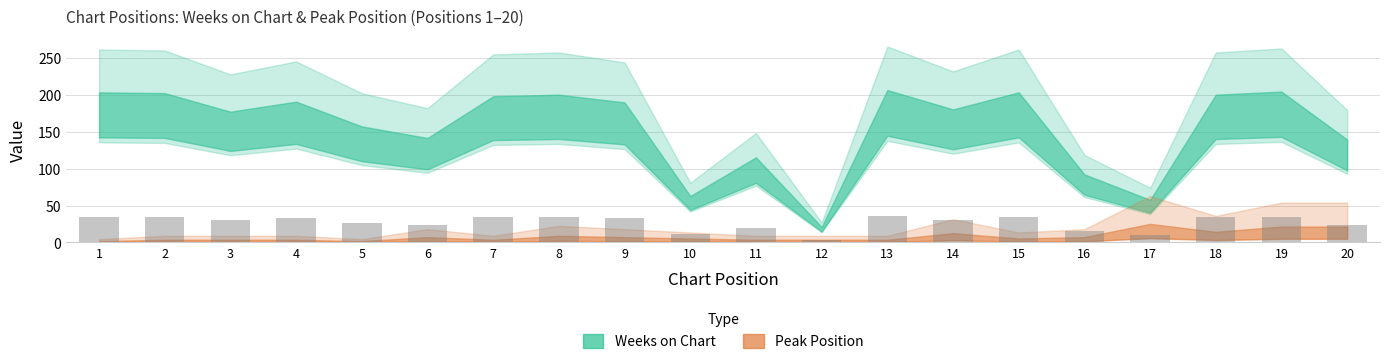

Is it true that the value at 13 is 53.5?

False